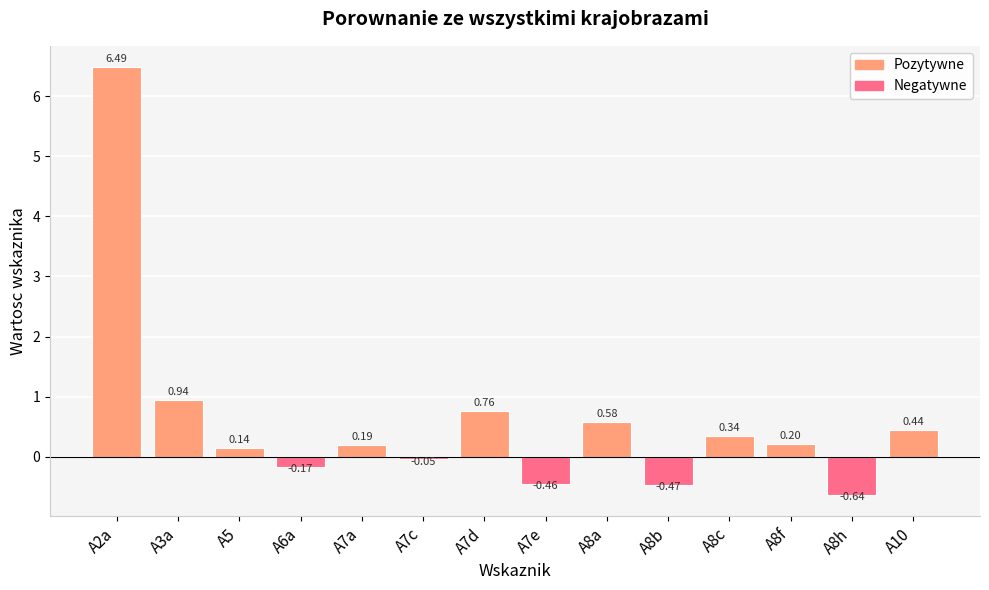

How many categories are shown in the chart?

14